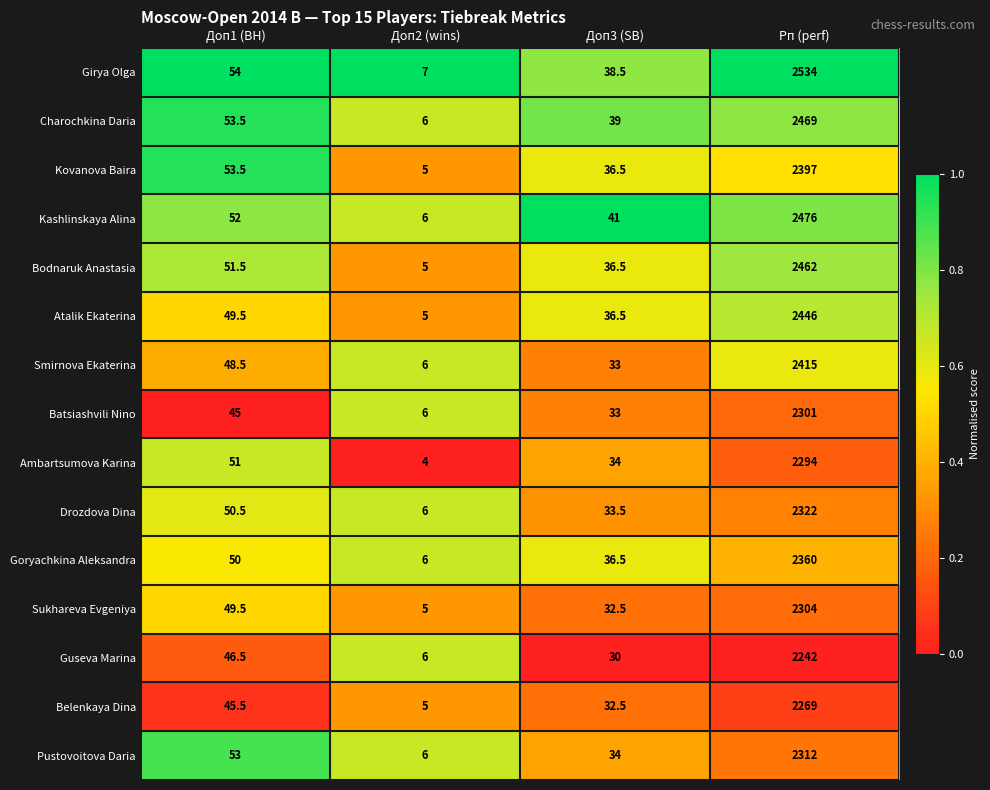

At which label does Atalik Ekaterina first exceed 49?

Доп1 (BH)